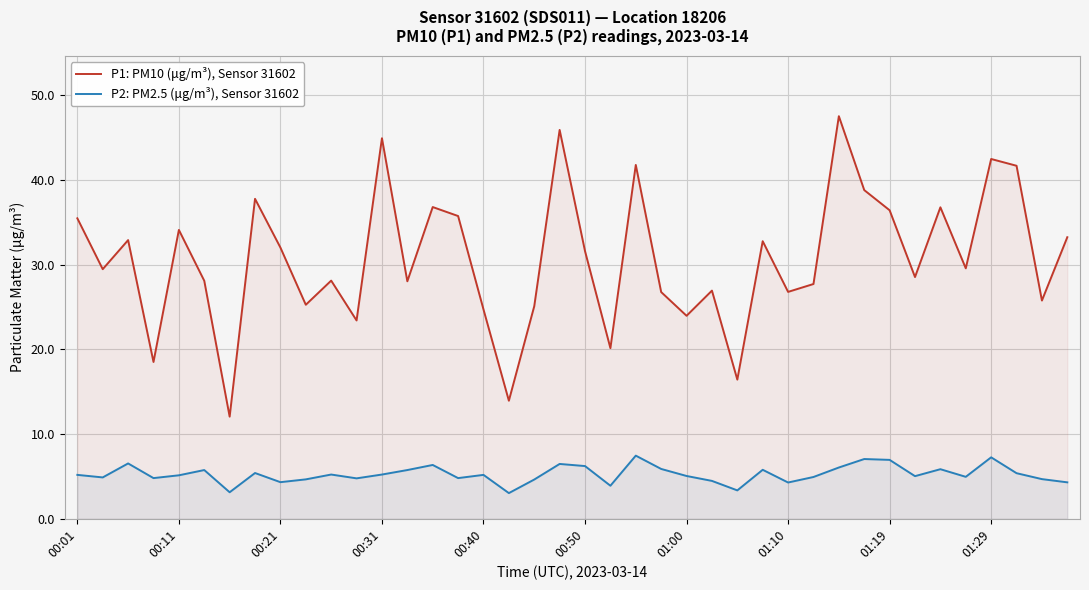

Which series has the widest spread of values?

P1: PM10 (μg/m³), Sensor 31602